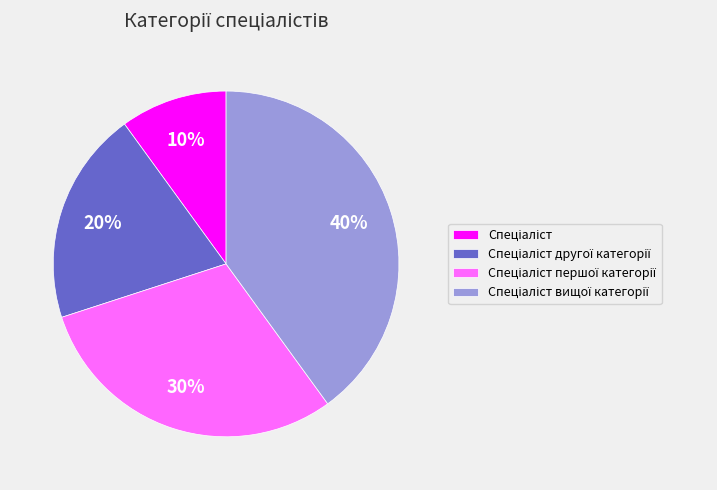

Is there any slice that represents more than half of the pie?

No